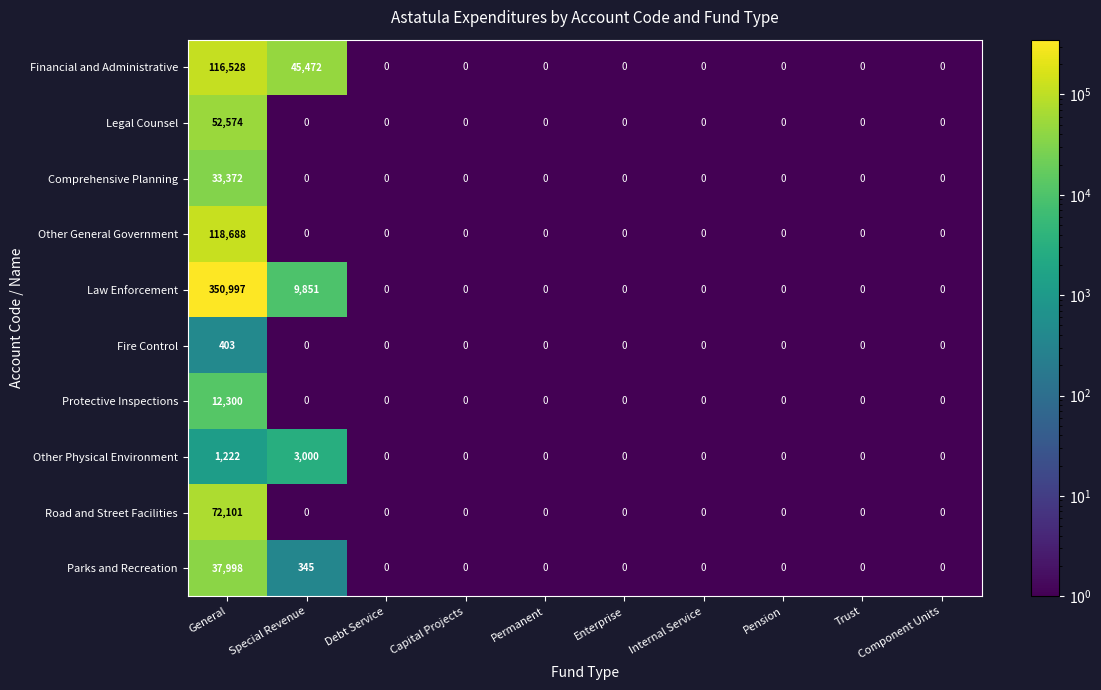

Which series has the largest range (max minus min)?

Law Enforcement